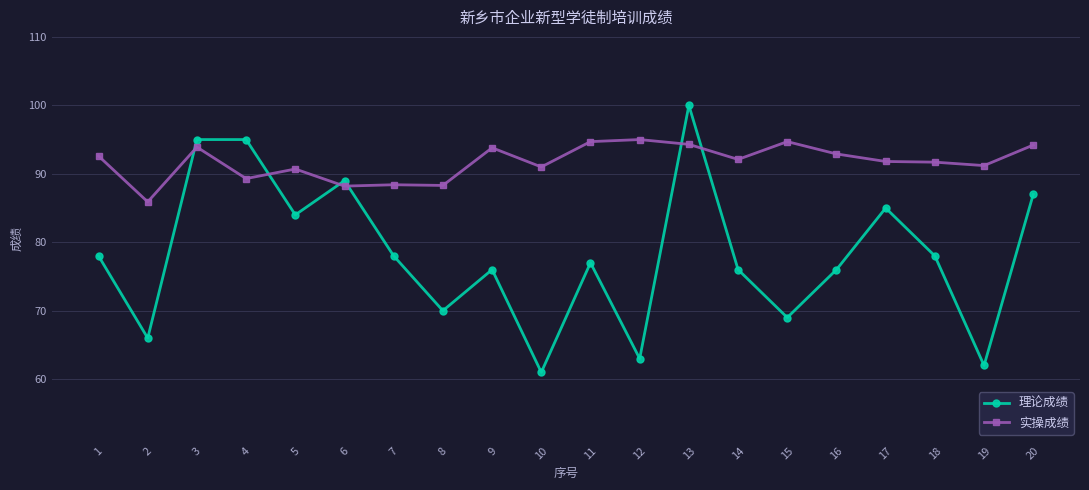

True or false: 实操成绩 and 理论成绩 intersect in this chart.

True